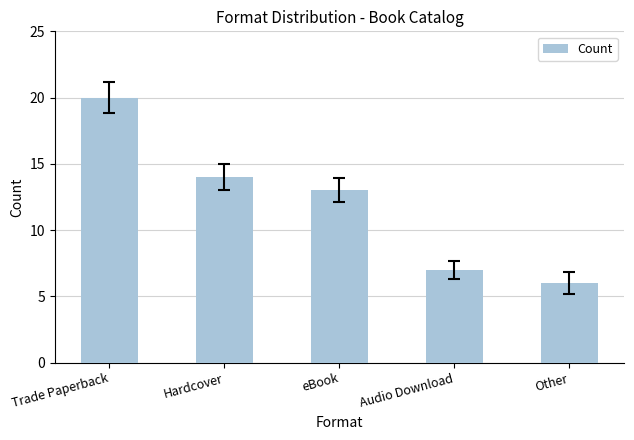

What is the difference between the maximum and minimum values?

14